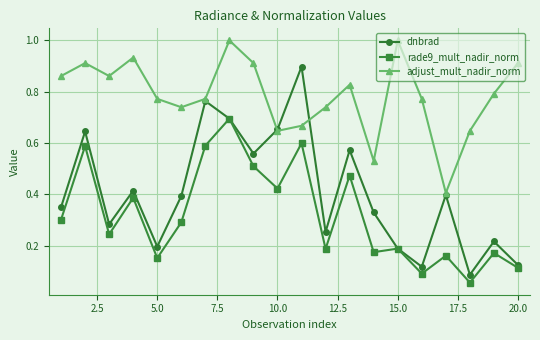

True or false: adjust_mult_nadir_norm and rade9_mult_nadir_norm cross at least once.

False